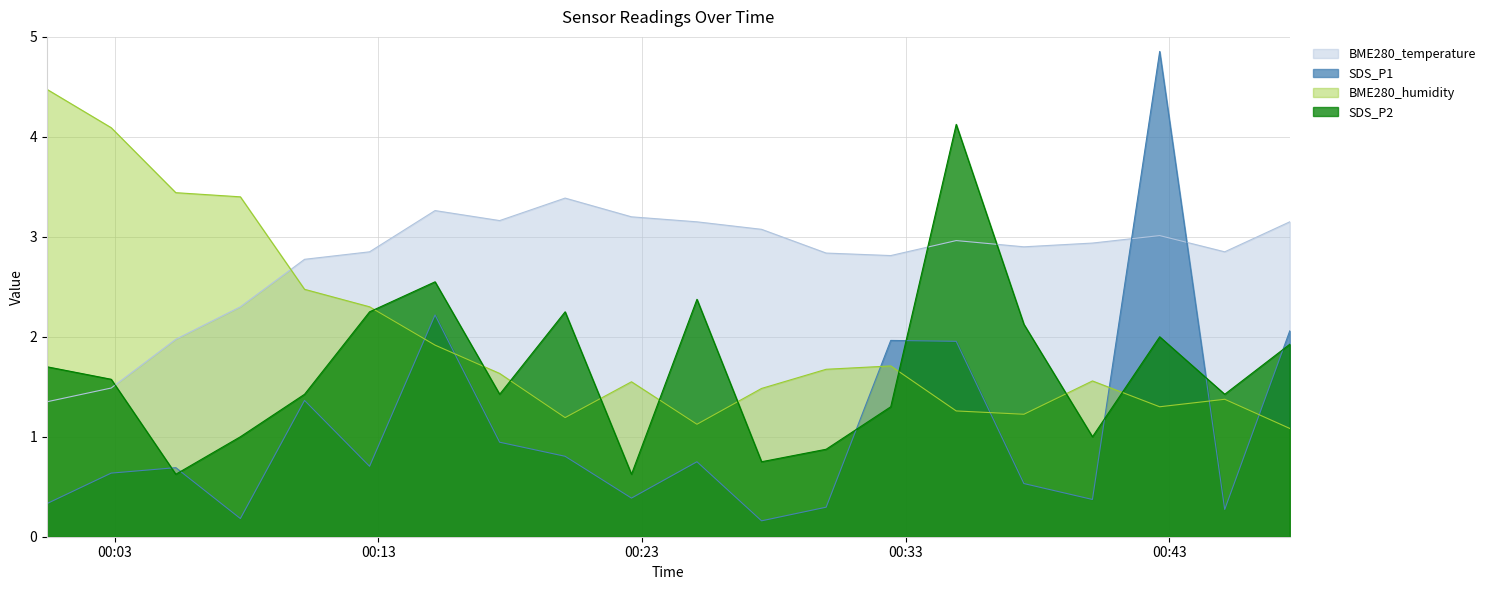

What is the label of the 13th point from the right?

2023/03/18 00:17:36